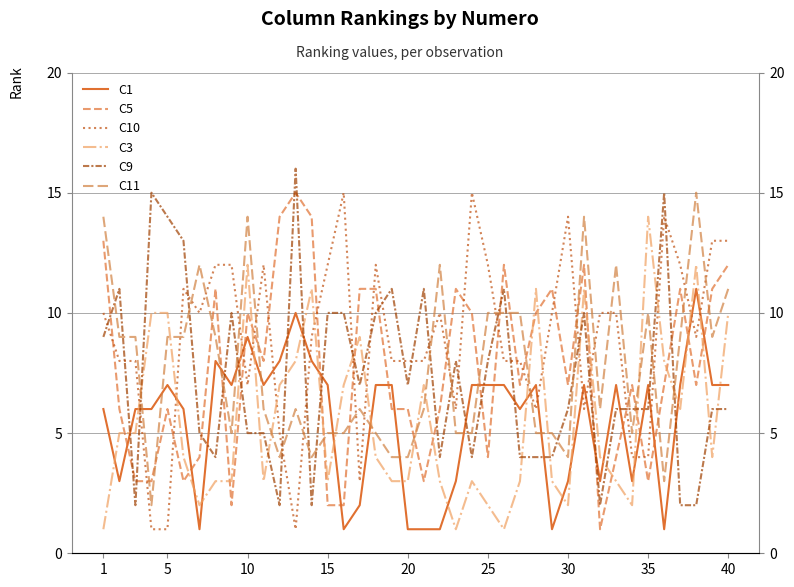

What is the maximum value shown in the chart?

16